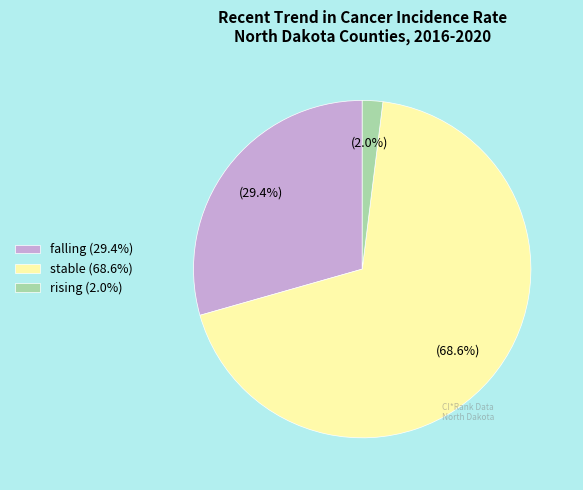

Does any single category account for the majority?

Yes